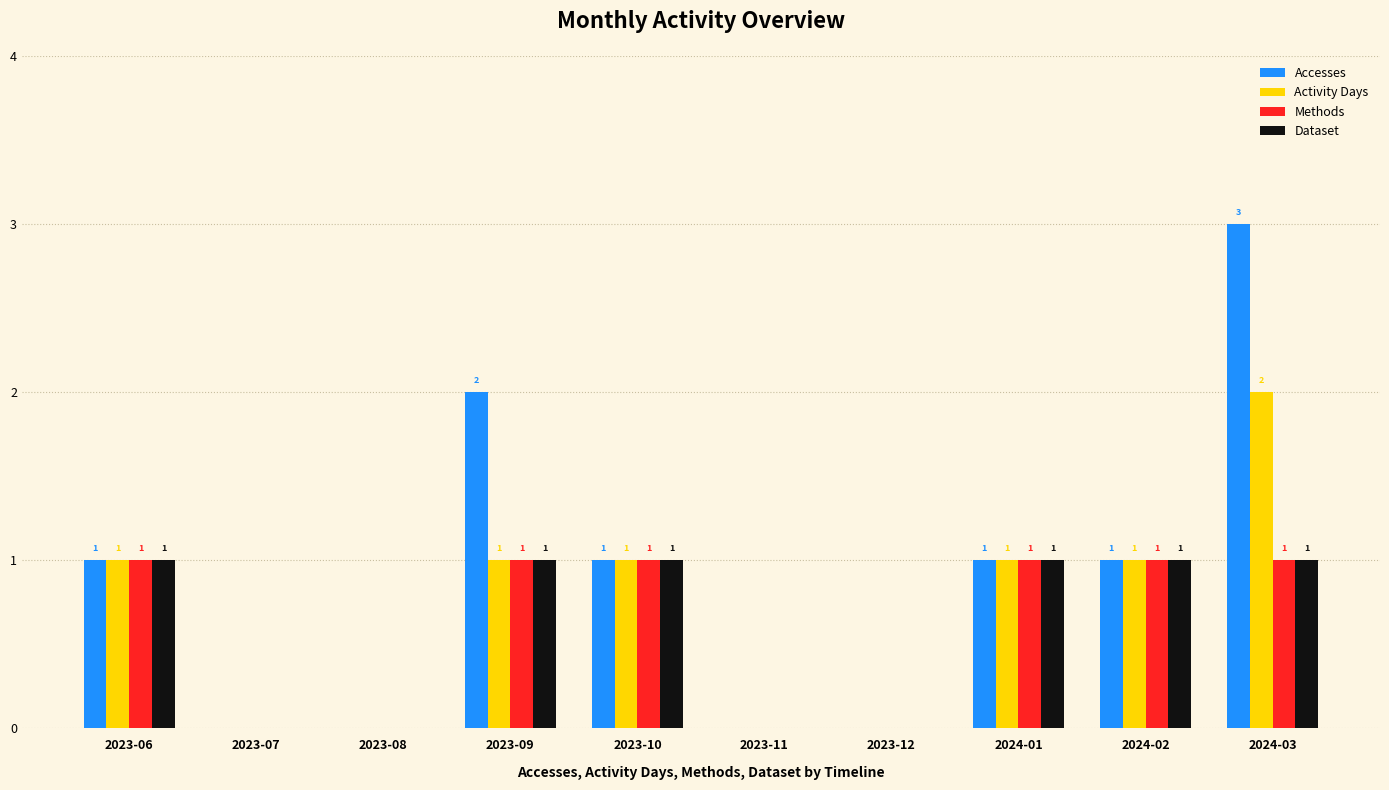

At which category is the sum across all series the highest?

2024-03